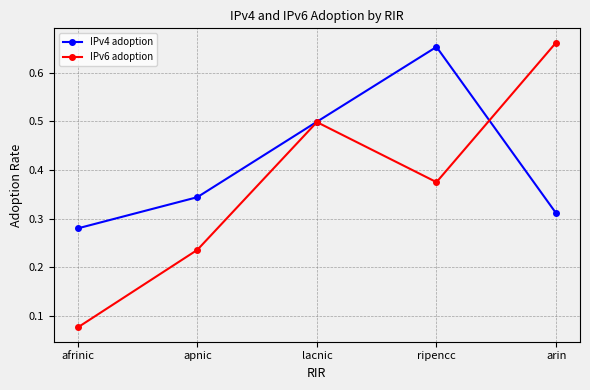

At arin, list the series in order from smallest to largest.

IPv4 adoption, IPv6 adoption